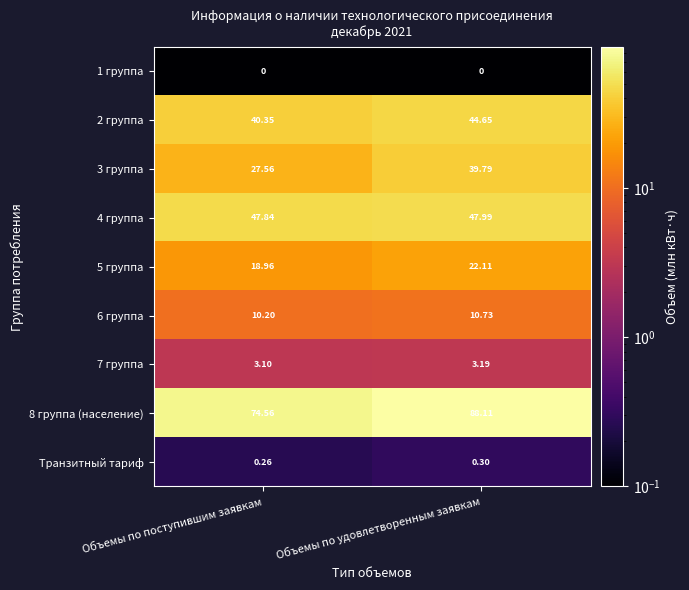

Which label corresponds to the largest value in the chart?

Объемы по удовлетворенным заявкам